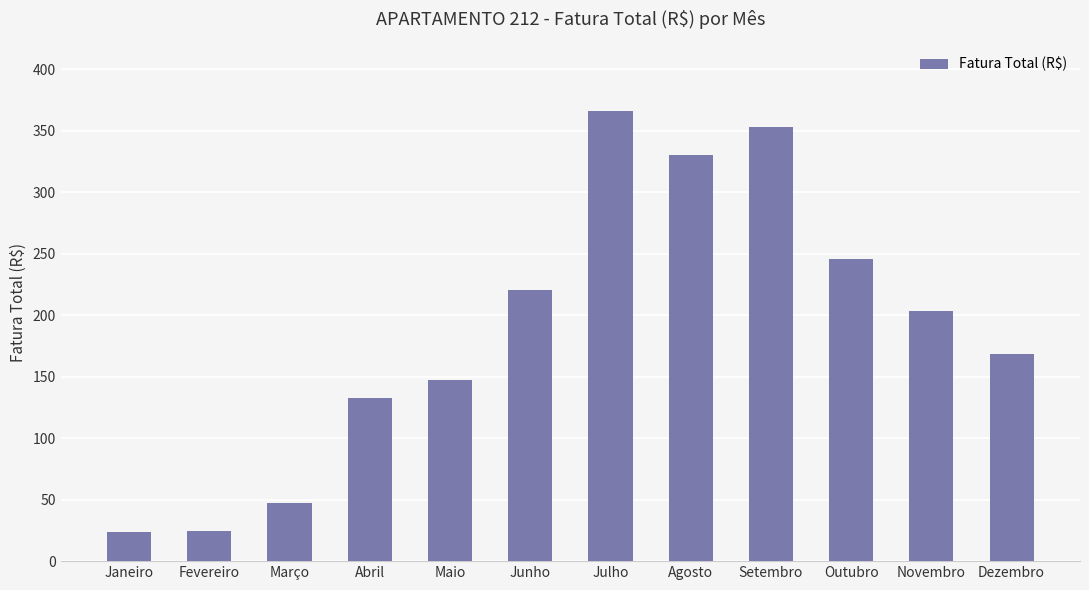

What is the difference between the values at Fevereiro and Junho?

196.1